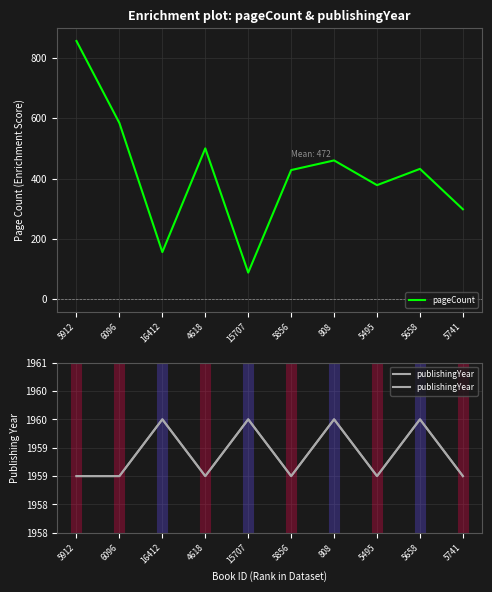

What is the sum of all pageCount values?

4180